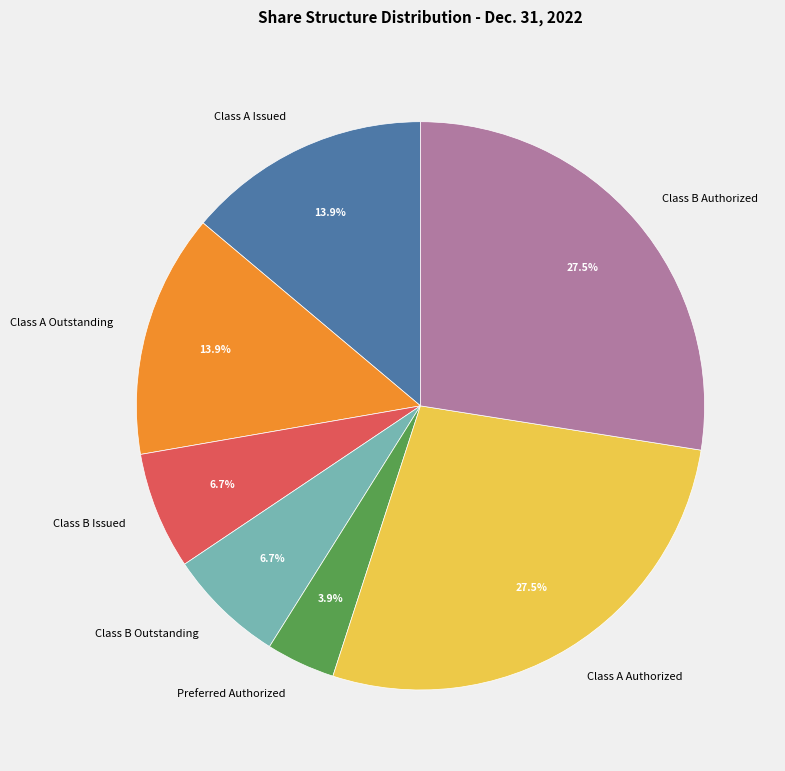

Which category has the smallest portion of the pie?

Preferred Authorized